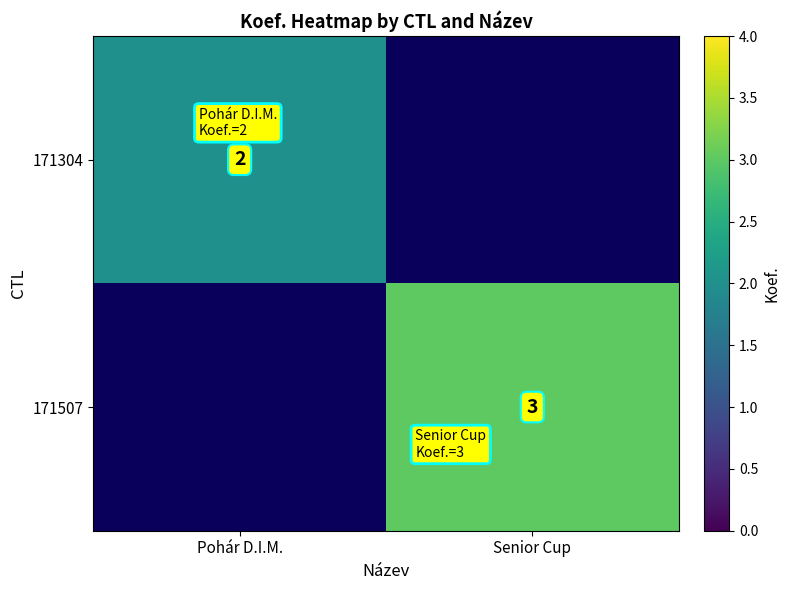

True or false: 171304 has a value of 2 at Pohár D.I.M..

True